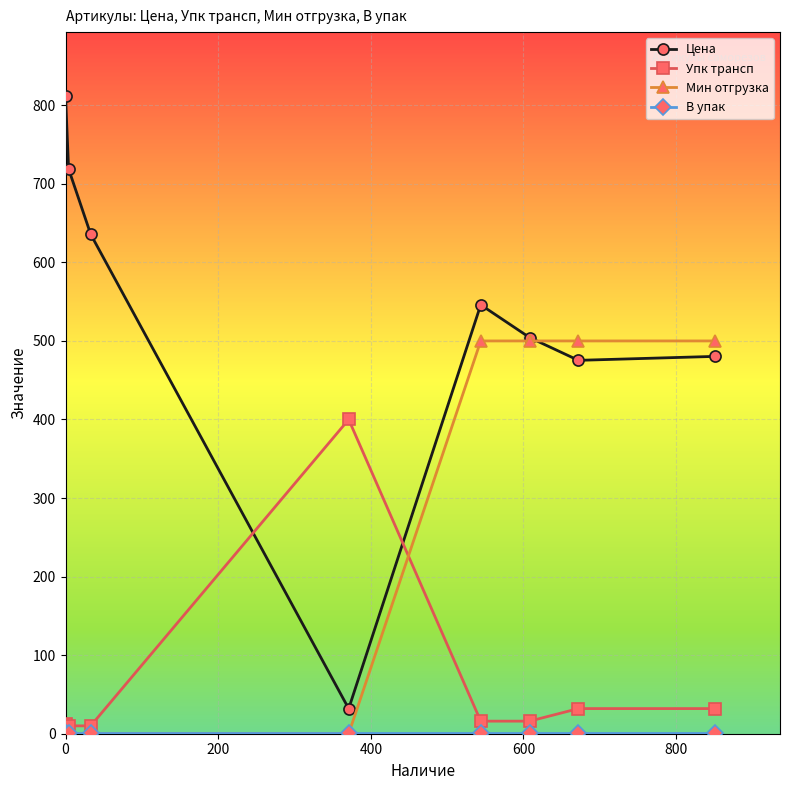

How many series are shown in this chart?

4